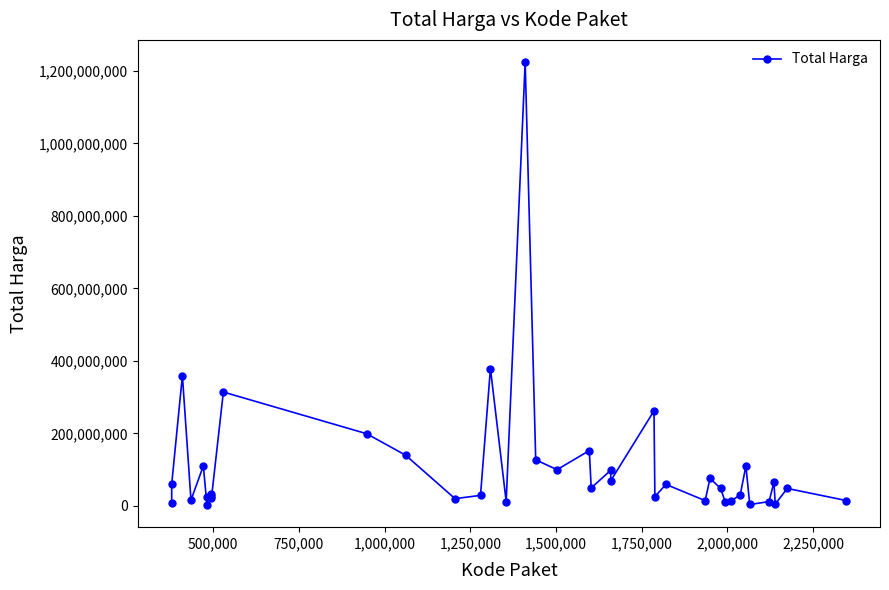

True or false: the data has more than 1 interior local peaks.

True